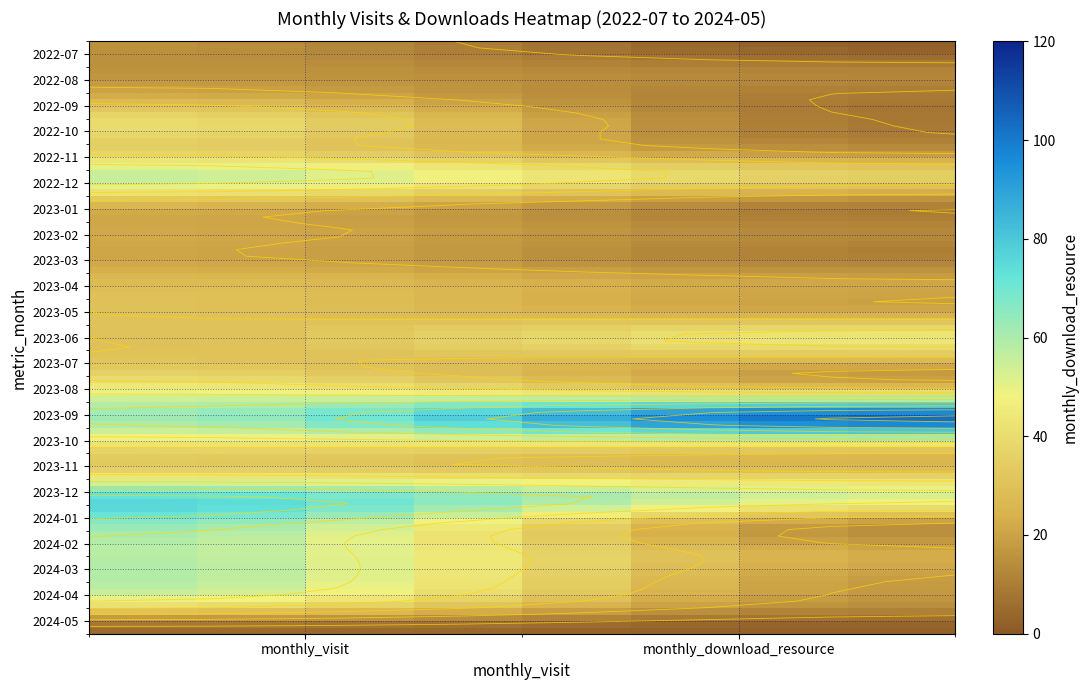

At how many categories does at least one series exceed 33?

13